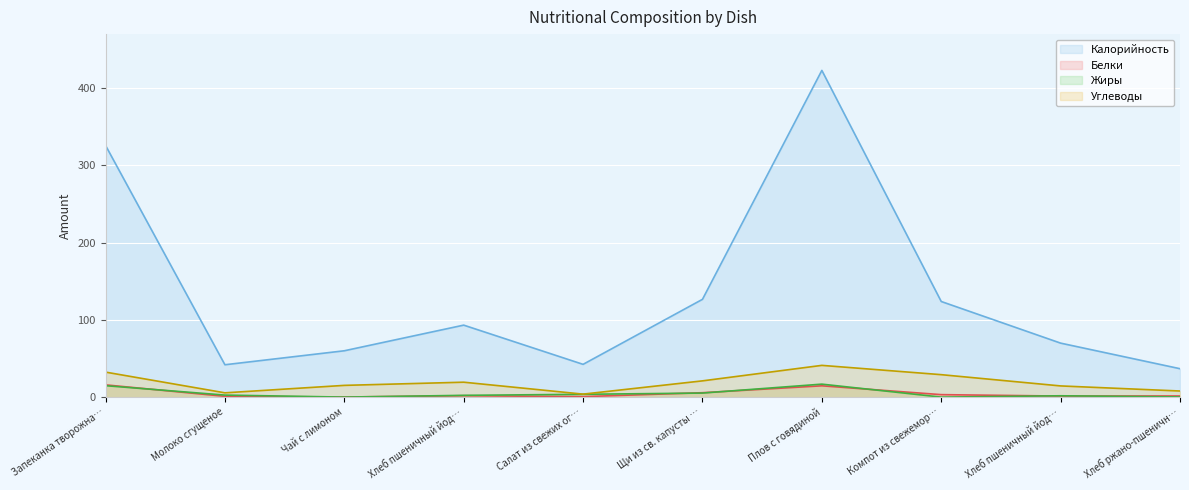

What value does the Калорийность line series have at Щи из св. капусты …?

126.6